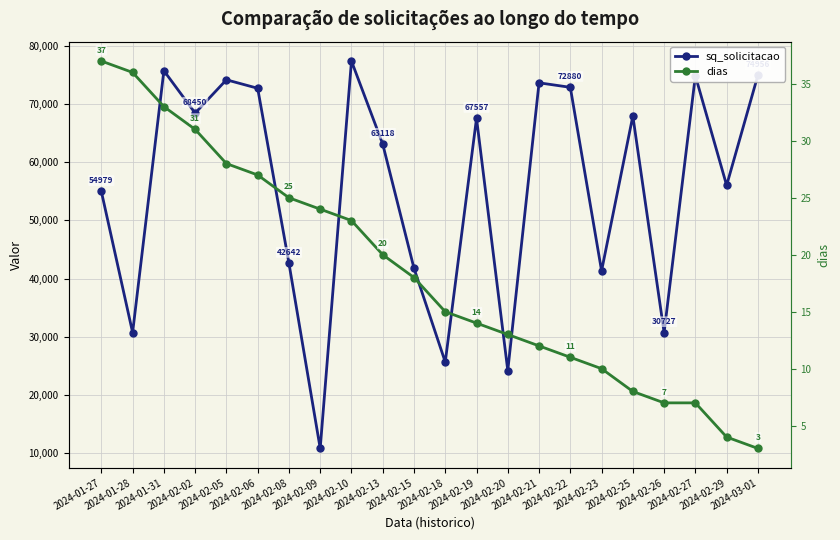

What is the value of the dias point at the 11th from the left?

18